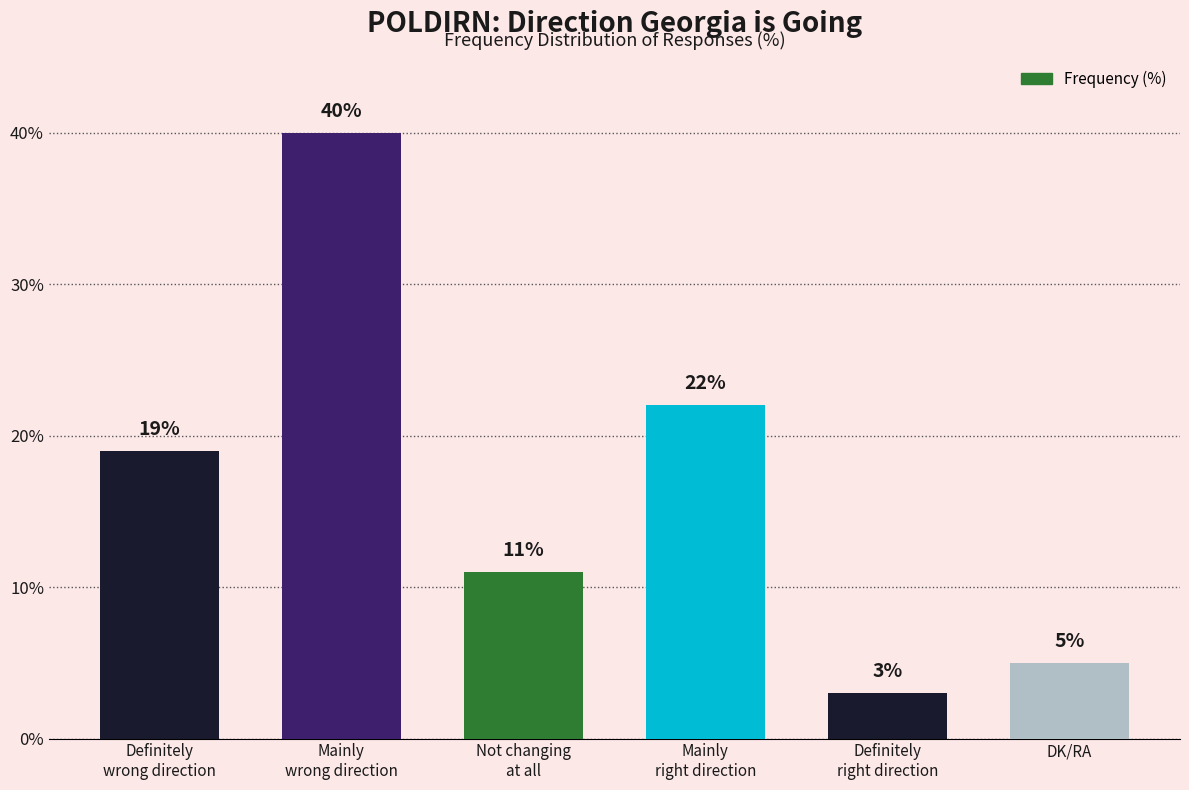

True or false: the data shows 7 at Mainly
right direction.

False